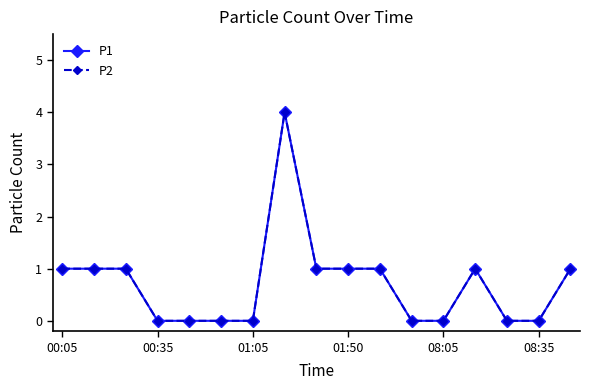

Does the chart have visible grid lines?

No